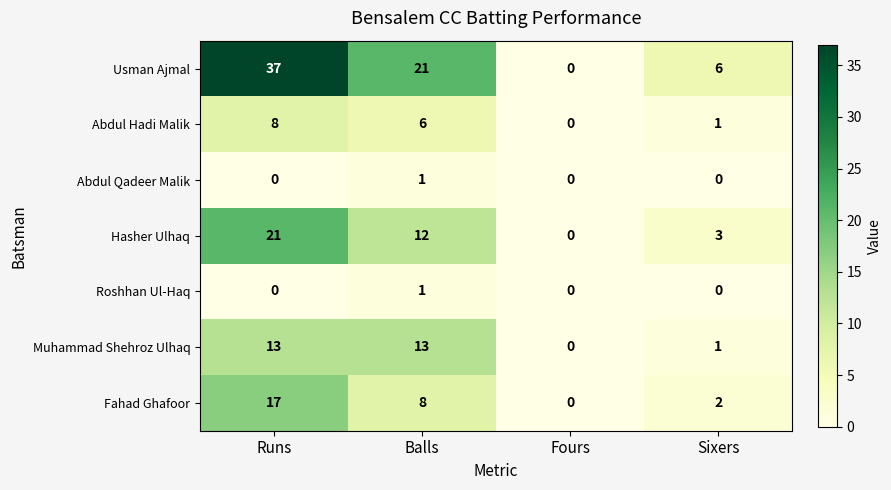

Is it true that Roshhan Ul-Haq equals 0 at Fours?

True